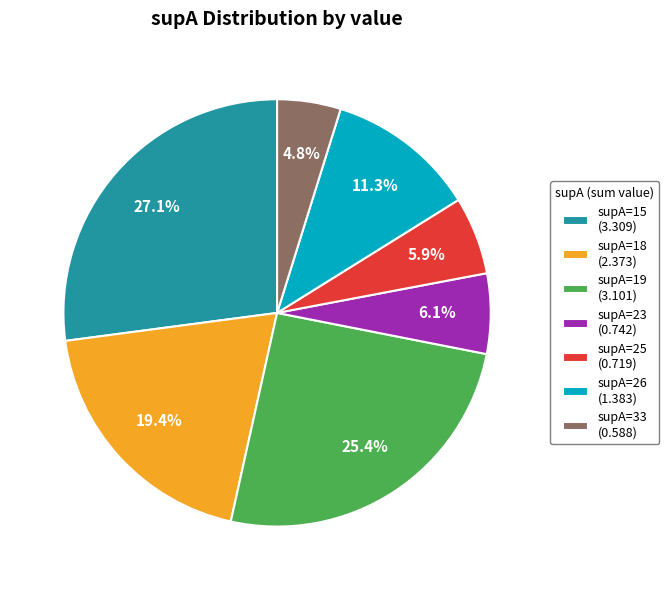

How much of the chart is everything except supA=15 (3.309)?

72.9%